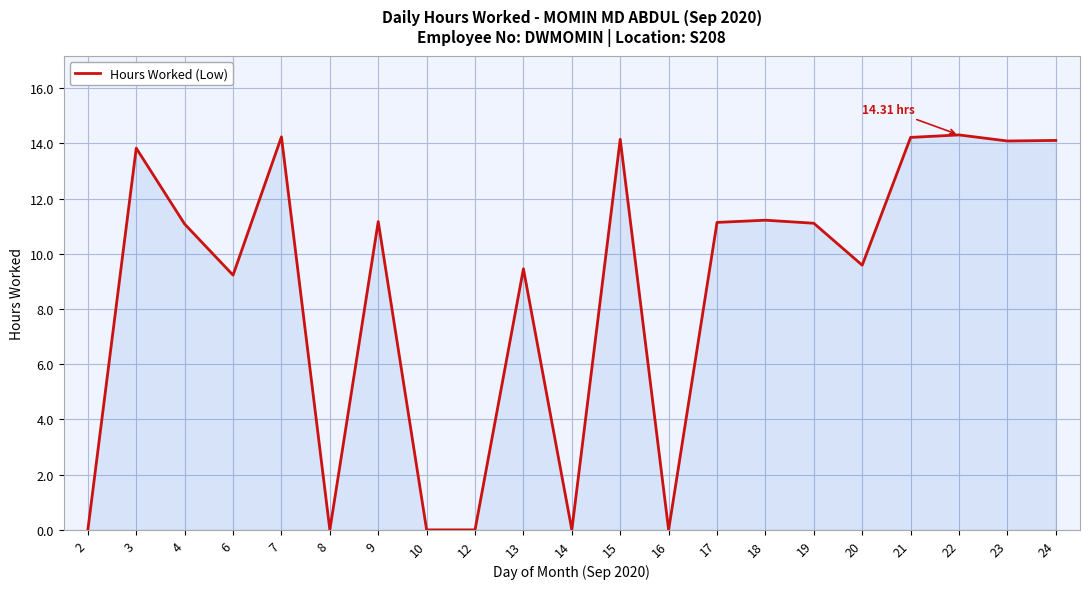

True or false: the data has more than 1 interior local peaks.

True